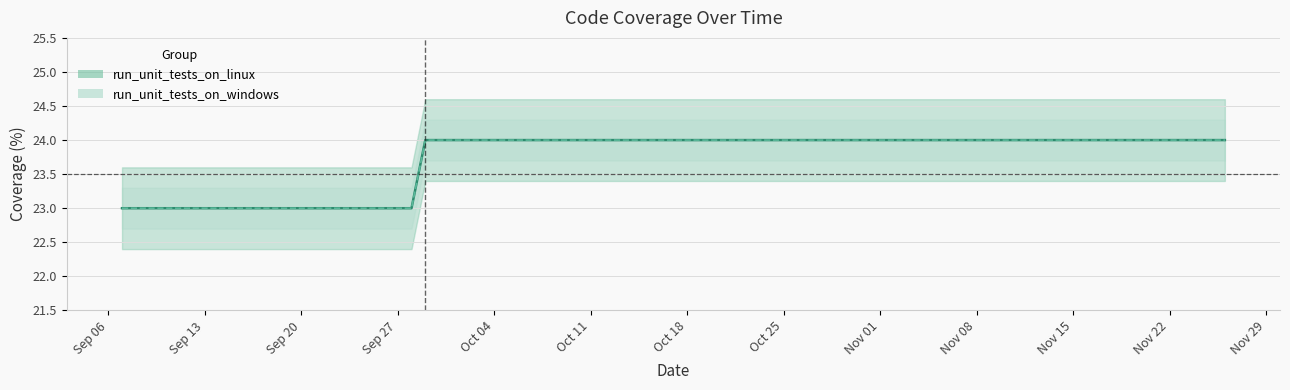

At which category does the chart reach its minimum across all series?

2021-09-07